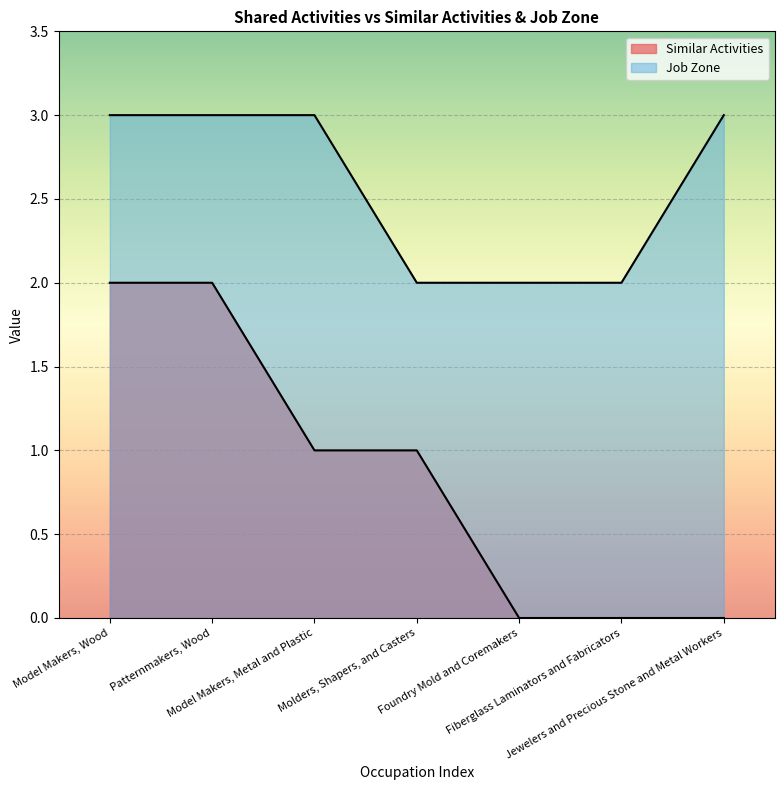

Reading right to left, list all the values displayed in this chart.

Similar Activities: Jewelers and Precious Stone and Metal Workers=0	Fiberglass Laminators and Fabricators=0	Foundry Mold and Coremakers=0	Molders, Shapers, and Casters=1	Model Makers, Metal and Plastic=1	Patternmakers, Wood=2	Model Makers, Wood=2
Job Zone: Jewelers and Precious Stone and Metal Workers=3	Fiberglass Laminators and Fabricators=2	Foundry Mold and Coremakers=2	Molders, Shapers, and Casters=2	Model Makers, Metal and Plastic=3	Patternmakers, Wood=3	Model Makers, Wood=3